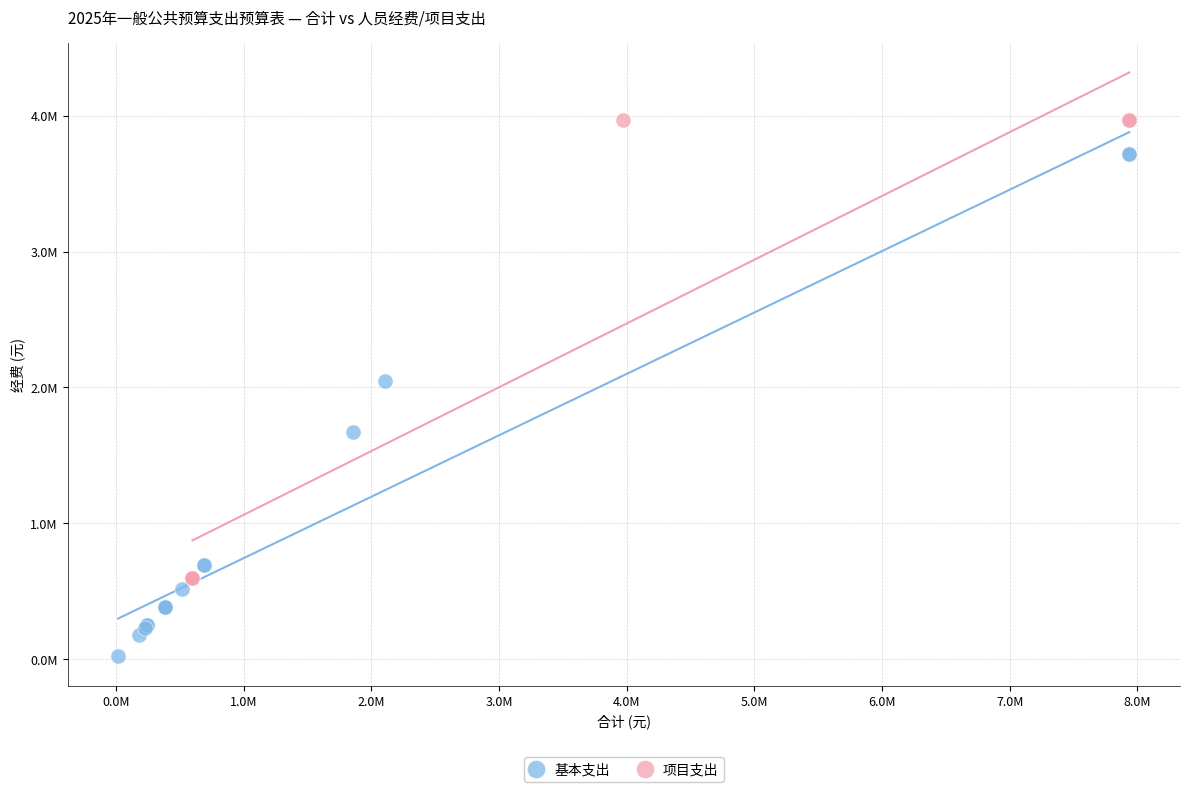

Which series reaches the minimum Y coordinate?

基本支出